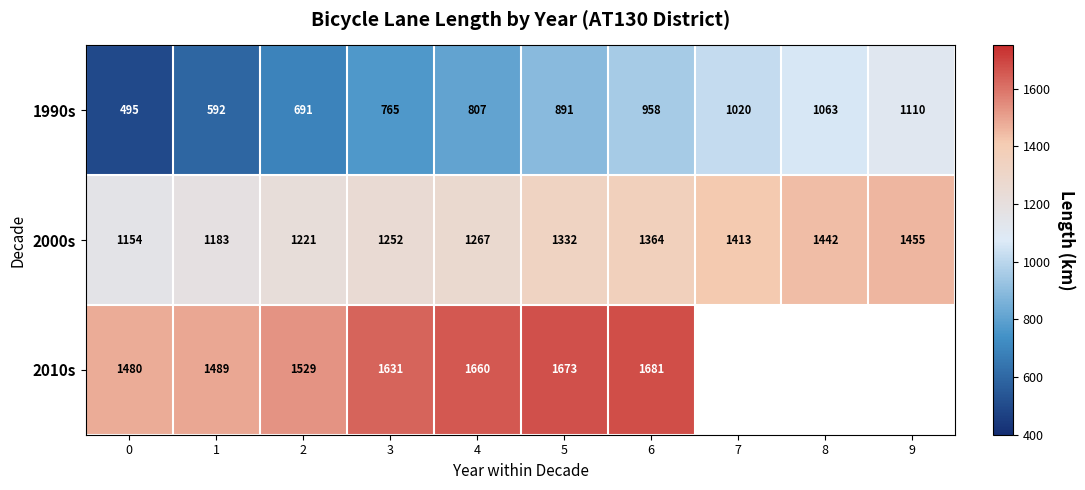

Is it true that 2010s equals 1681 at 6?

True